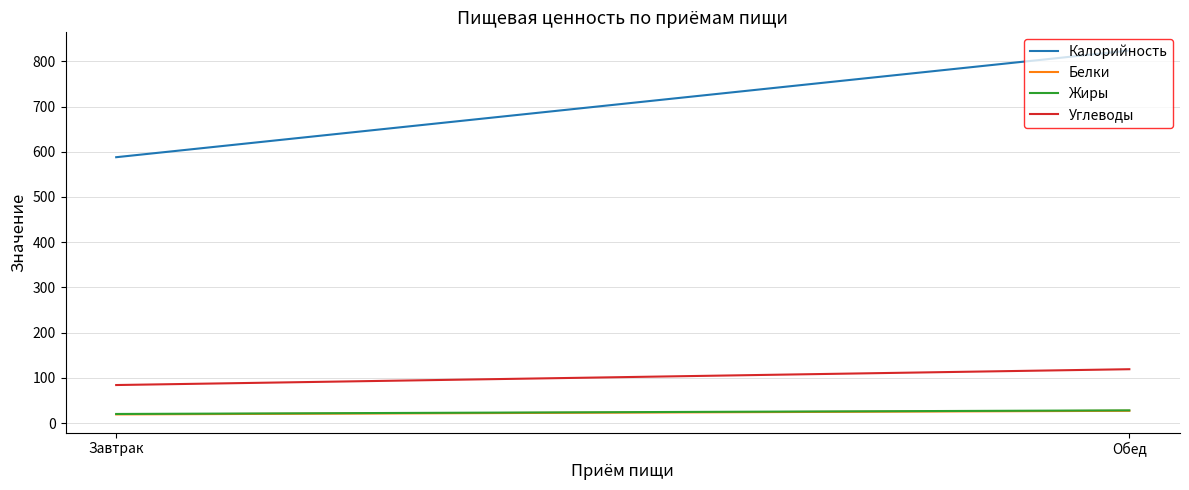

Reading left to right, list all the values displayed in this chart.

Калорийность: 588	824
Белки: 19	27
Жиры: 20	28
Углеводы: 84	119